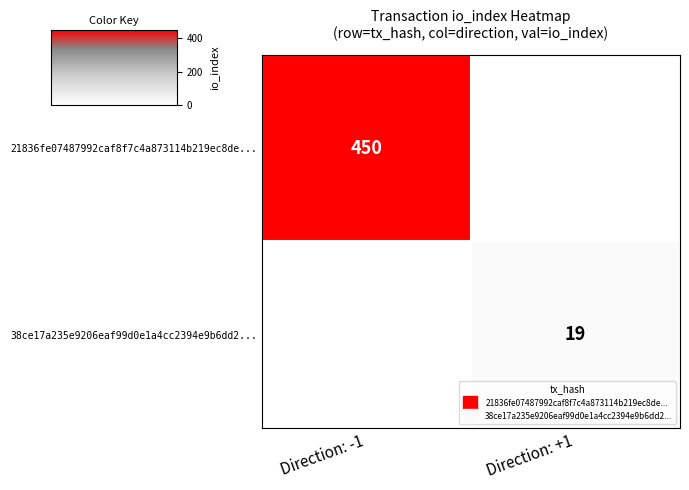

What is the greatest value displayed?

450